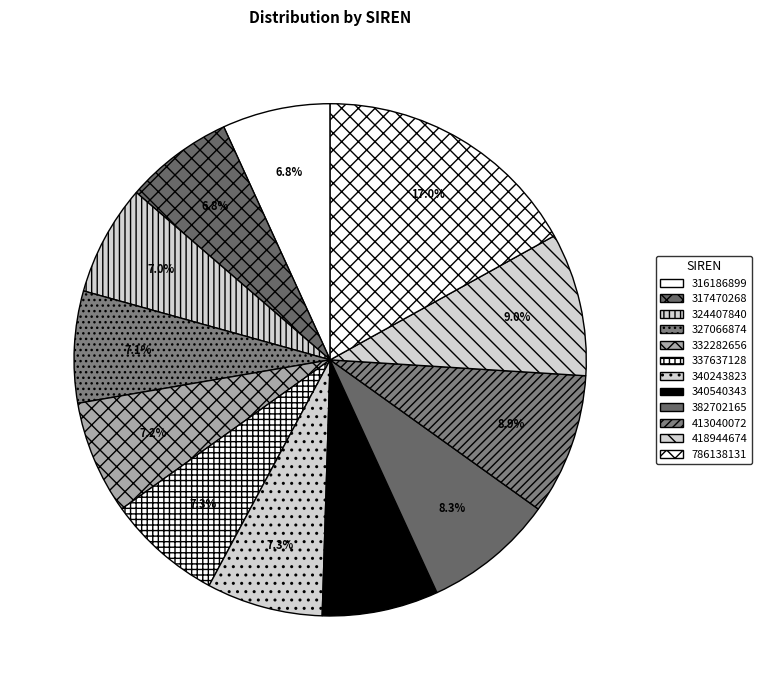

To the nearest percent, what is the combined percentage of 340540343 and 316186899?

14%